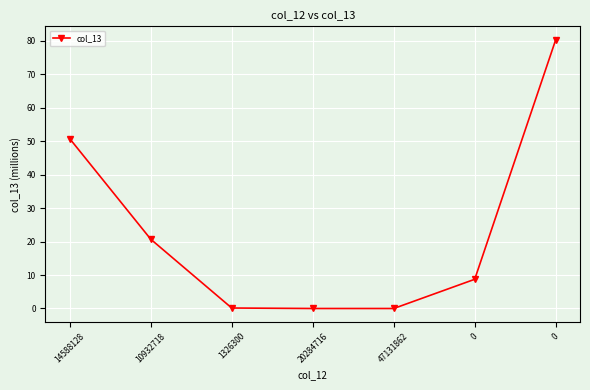

Does the chart have visible grid lines?

Yes